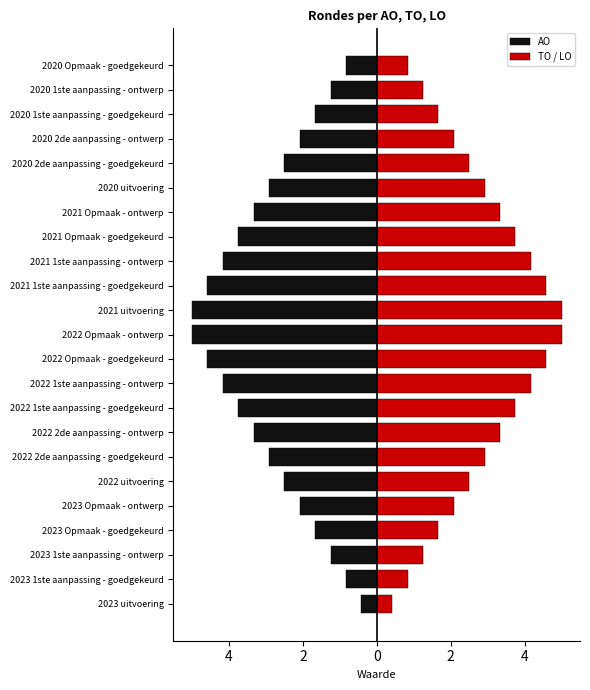

Is it true that TO / LO equals 0.8 at 22?

True